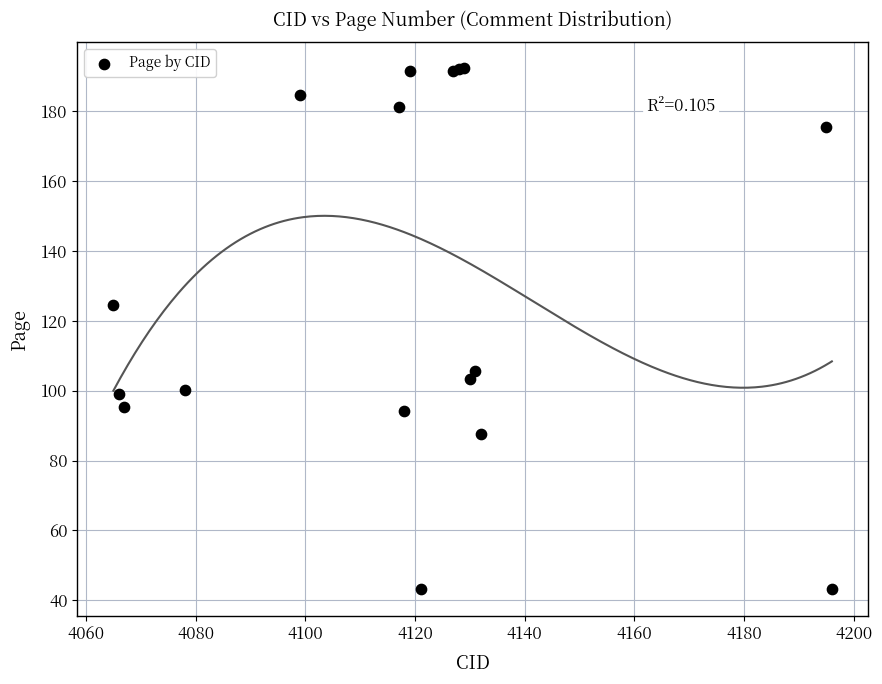

What Y value in the scatter plot is closest to 117?

124.5